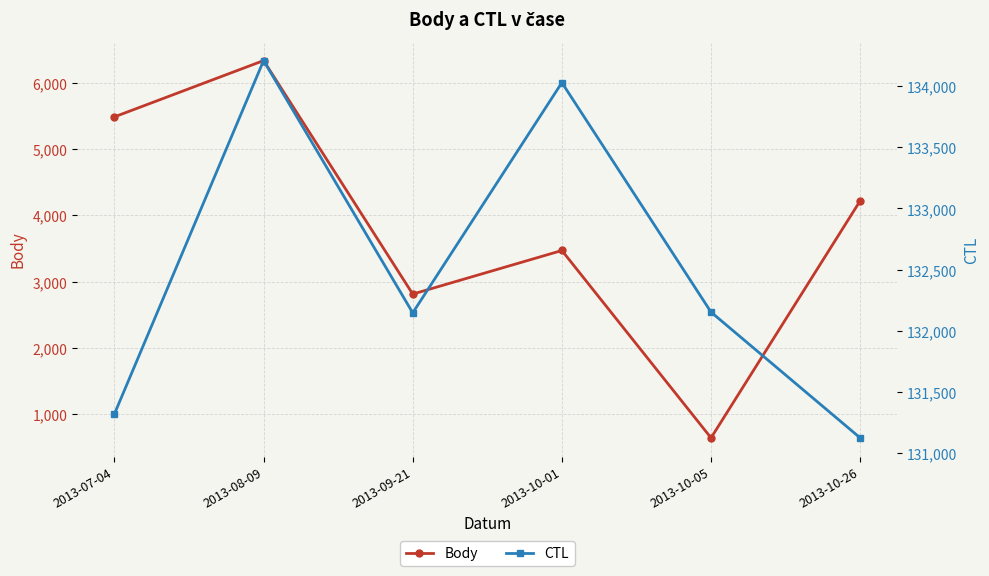

At which label is CTL closest to 132667?

2013-10-05